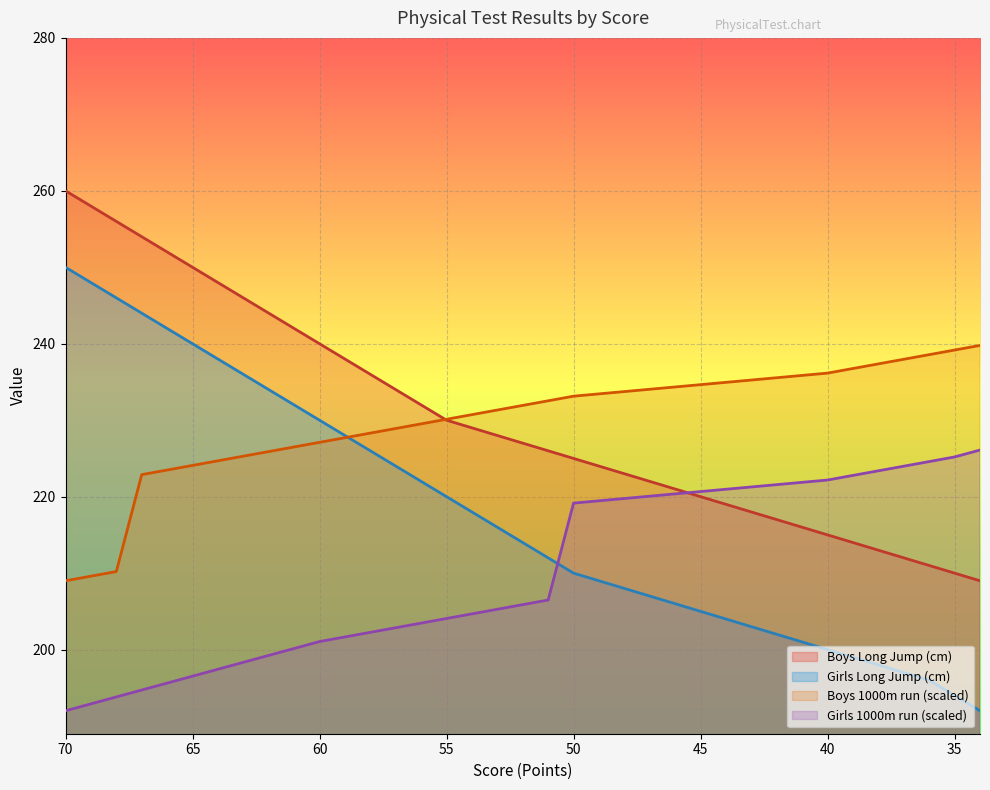

After their last crossing, which series has the higher values: Boys 1000m run (min) or Boys Long Jump (cm)?

Boys 1000m run (min)